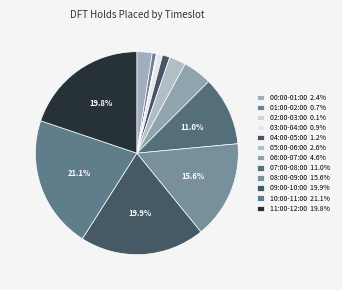

Rank the categories by value from lowest to highest.

02:00-03:00, 01:00-02:00, 03:00-04:00, 04:00-05:00, 00:00-01:00, 05:00-06:00, 06:00-07:00, 07:00-08:00, 08:00-09:00, 11:00-12:00, 09:00-10:00, 10:00-11:00